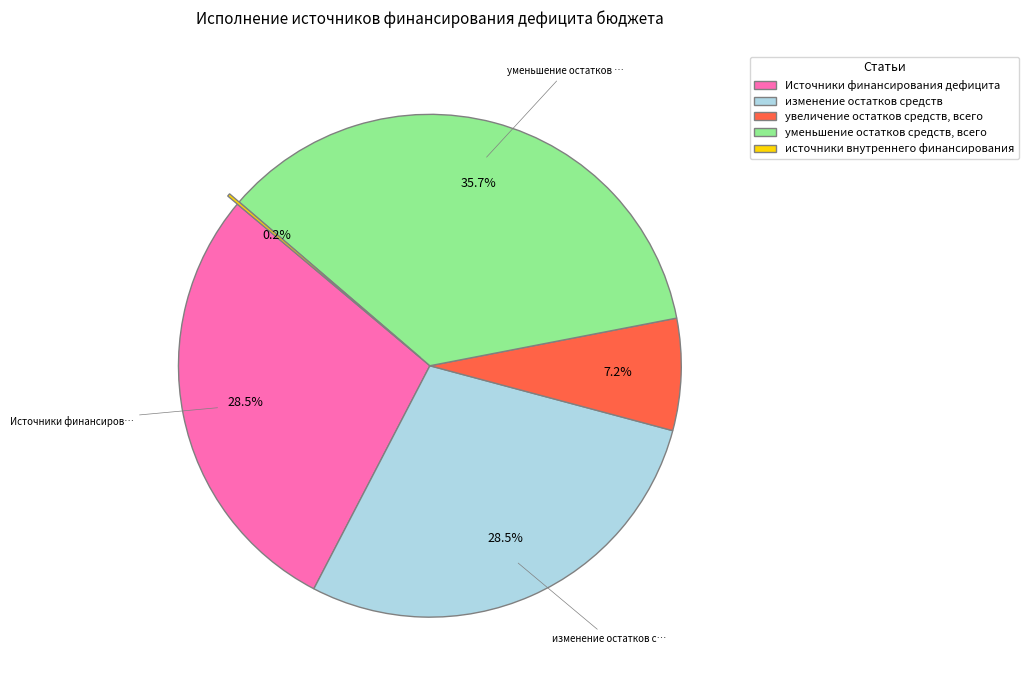

What is the largest slice in the pie chart?

уменьшение остатков средств, всего